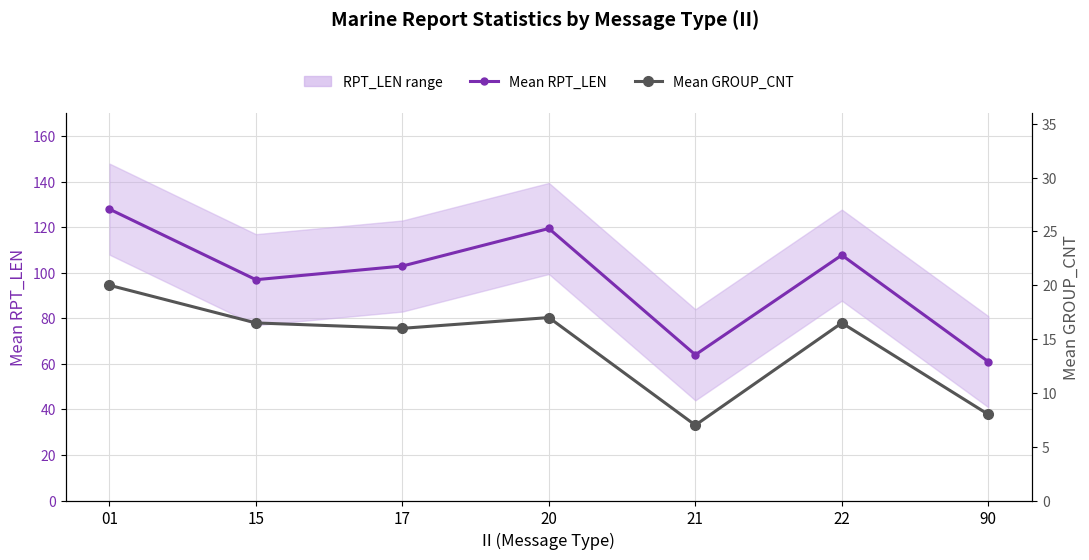

How many values in the Mean RPT_LEN series are below 103?

3